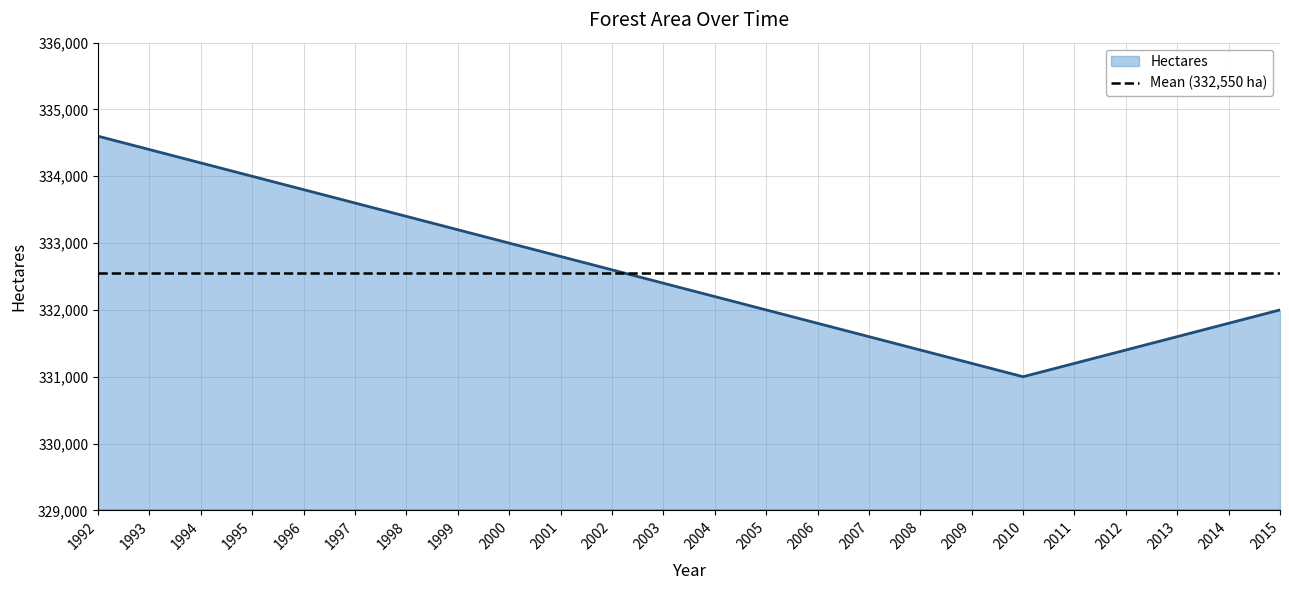

What is the sum of the values at 2004 and 2014?

664000